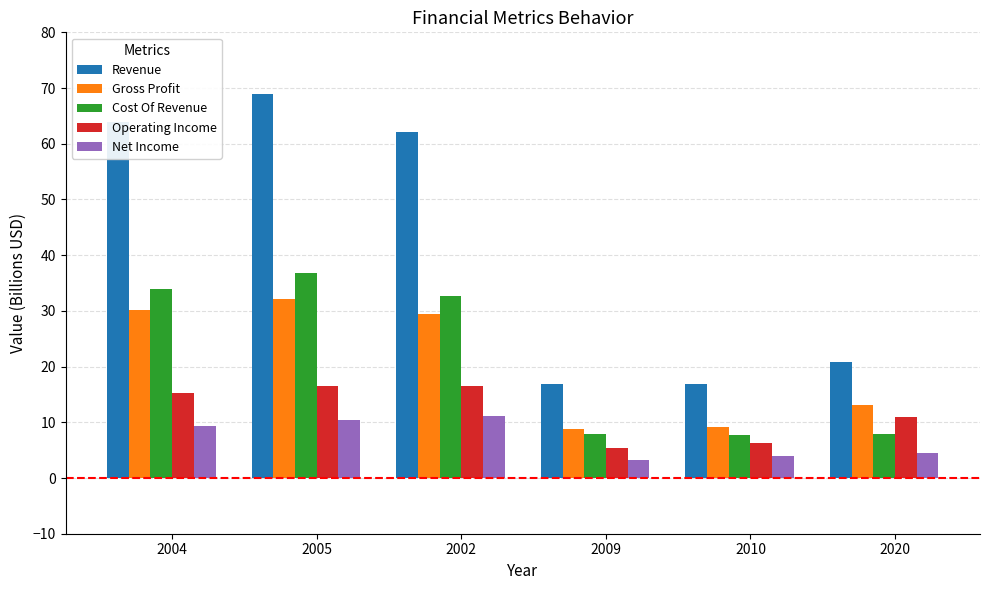

What position from the right is 2009?

3